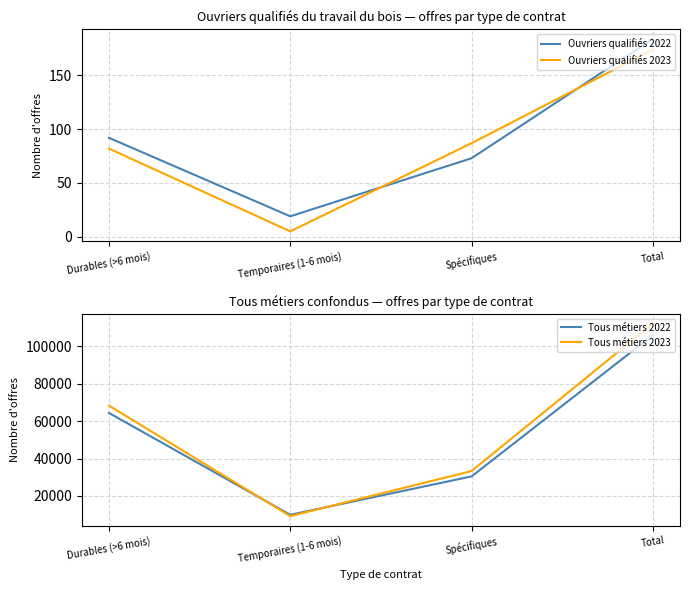

Reading right to left, extract all data points from this chart.

Ouvriers qualifiés 2022: Total=184	Spécifiques=73	Temporaires (1-6 mois)=19	Durables (>6 mois)=92
Ouvriers qualifiés 2023: Total=174	Spécifiques=87	Temporaires (1-6 mois)=5	Durables (>6 mois)=82
Tous métiers 2022: Total=105819	Spécifiques=30450	Temporaires (1-6 mois)=9972	Durables (>6 mois)=64315
Tous métiers 2023: Total=111976	Spécifiques=33299	Temporaires (1-6 mois)=9277	Durables (>6 mois)=68236